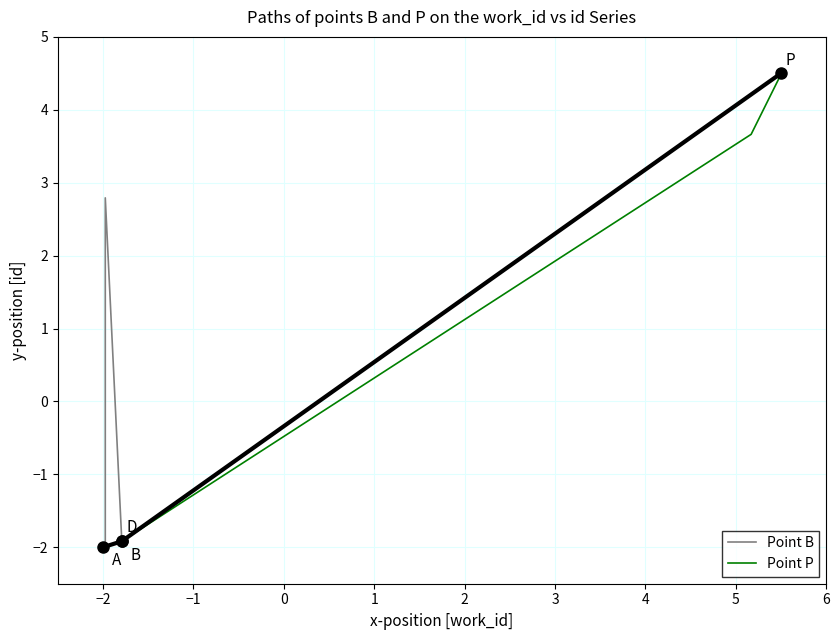

Which series has the largest total across all categories?

Point P